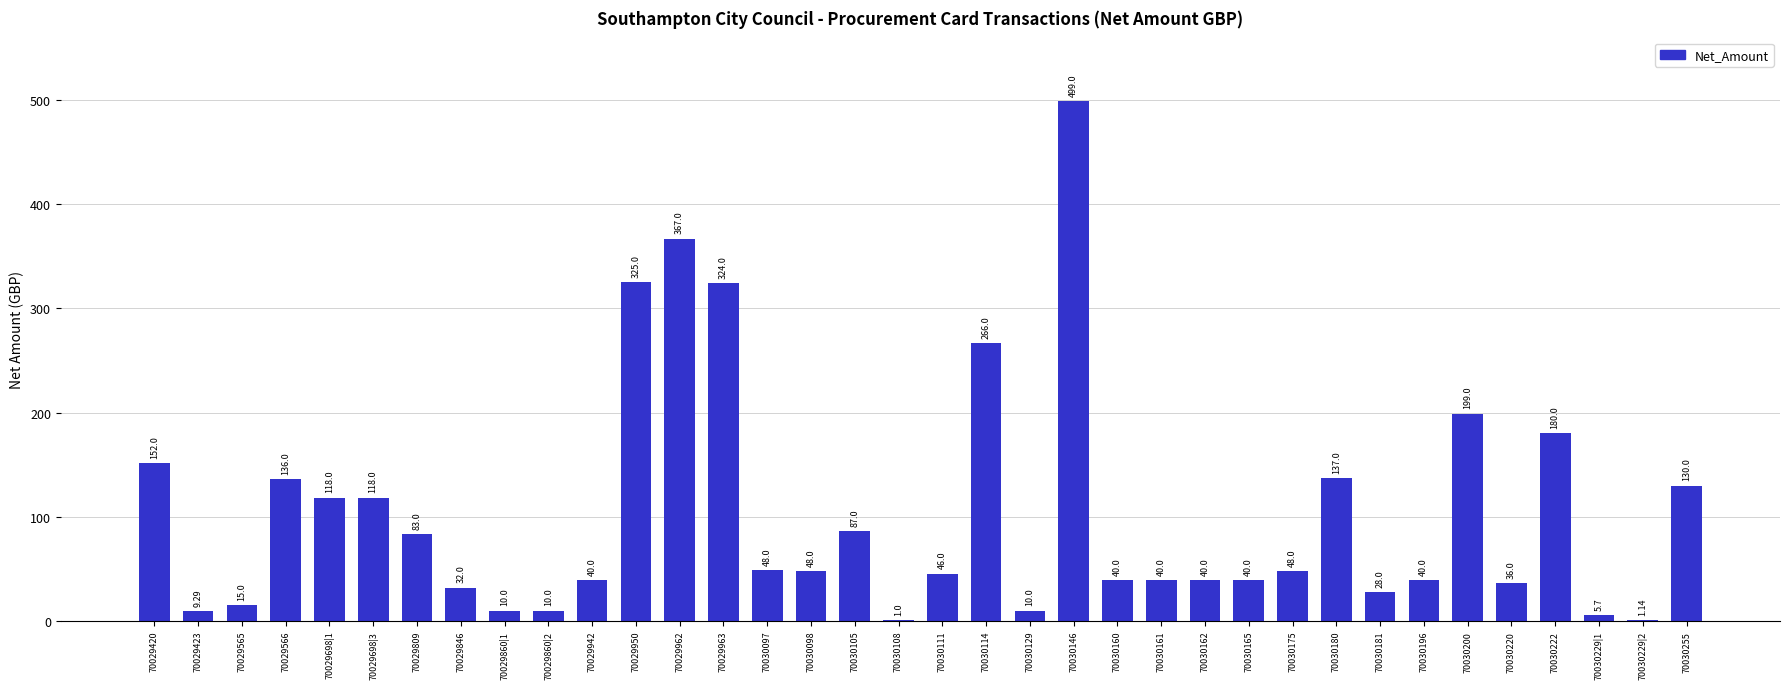

What is the sum of the values at 70030162 and 70030111?

85.0